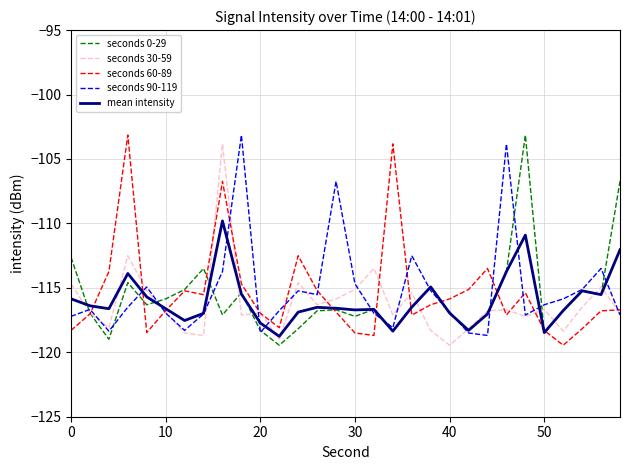

What is the minimum value shown in the chart?

-119.5